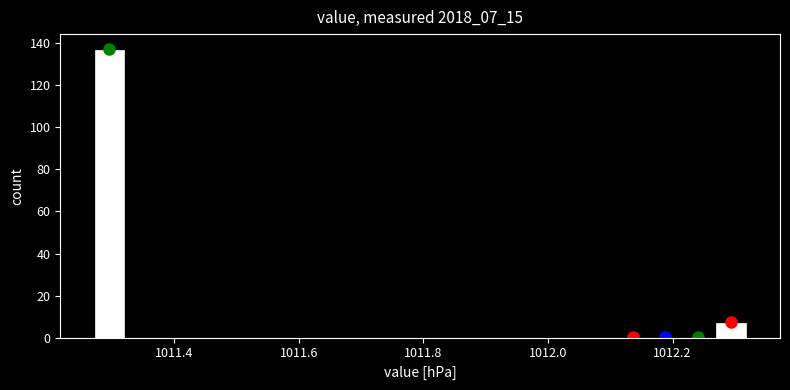

Read against the x-axis, roughly where is the centre of the tallest bar?

1011.30